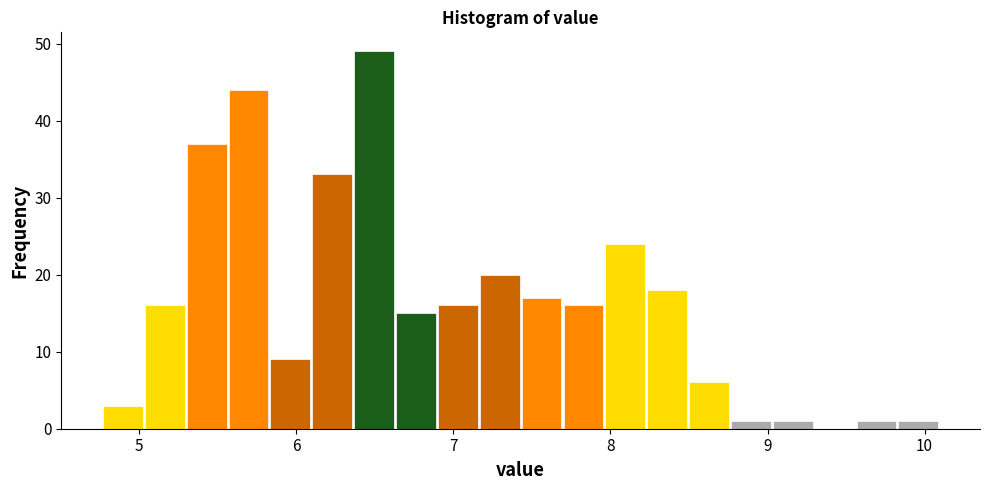

Around what value on the x-axis is the tallest bar? Give the approximate position of its centre, as read against the axis.

6.5